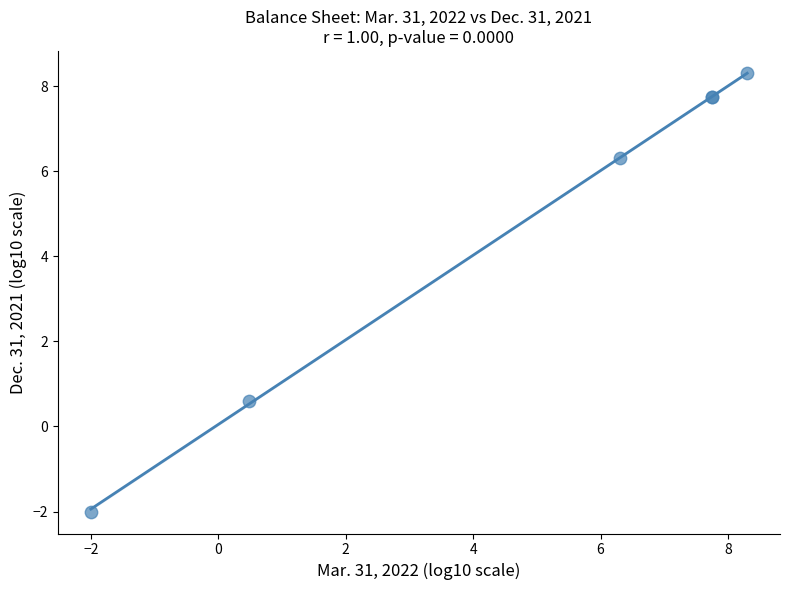

What Y value in the scatter plot is closest to 3?

0.6